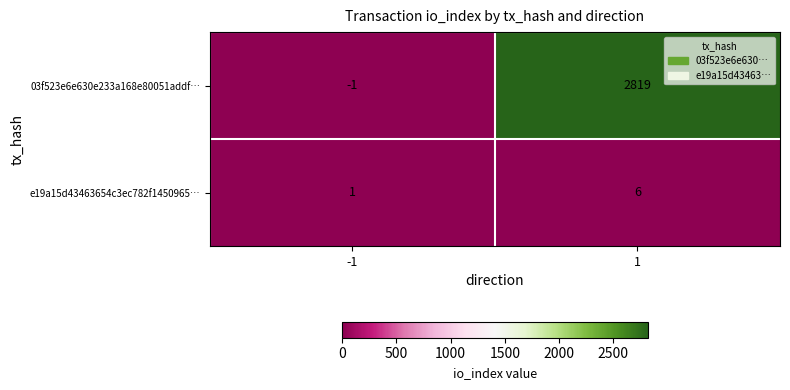

What is the greatest value displayed?

2819